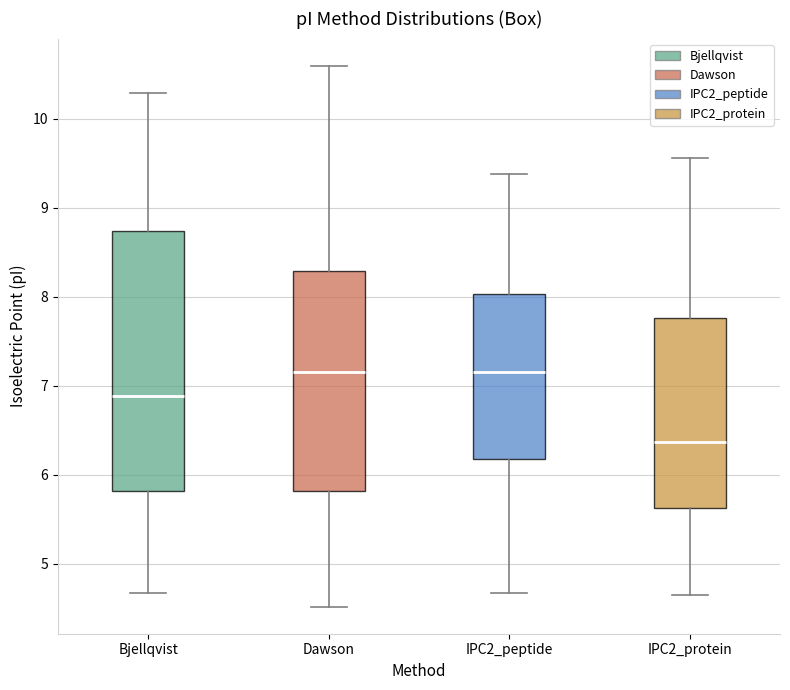

Where does the median line of the box for IPC2_protein sit on the y-axis? The values are not printed on the chart, so give them approximately, as read against the axis.

6.4